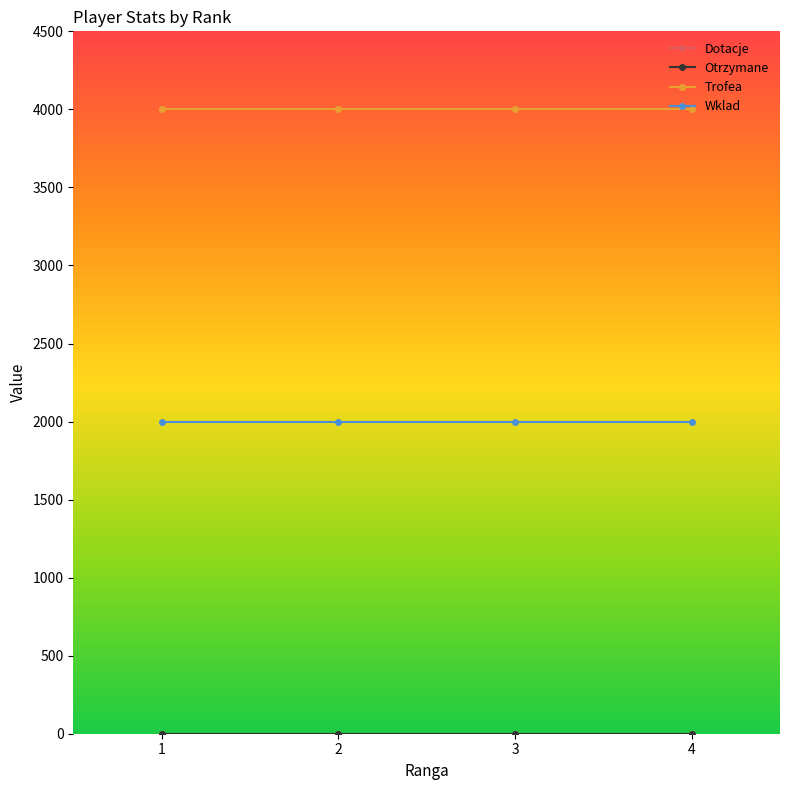

What is the value of the Trofea point at the 1st from the left?

4001